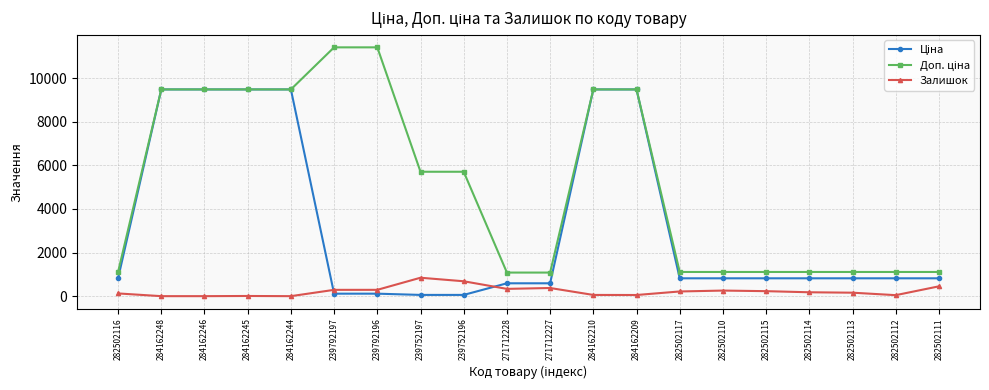

How many distinct data groups are displayed?

3